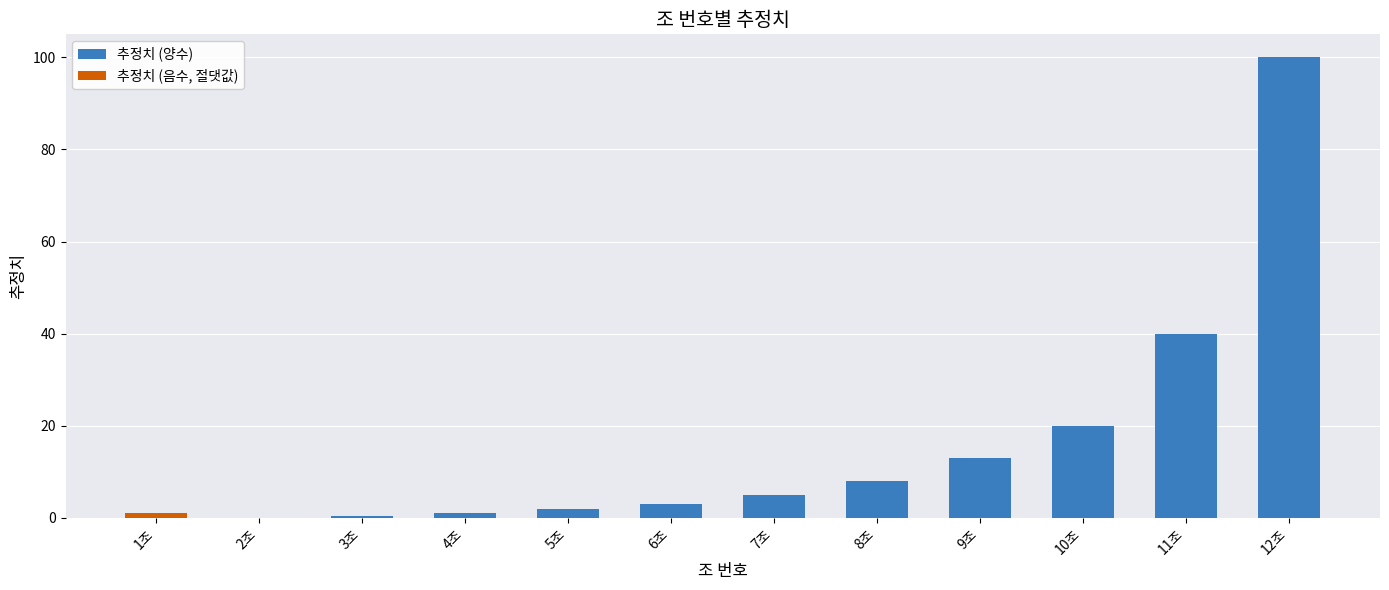

What are all the series names shown in the legend?

추정치 (양수), 추정치 (음수, 절댓값)